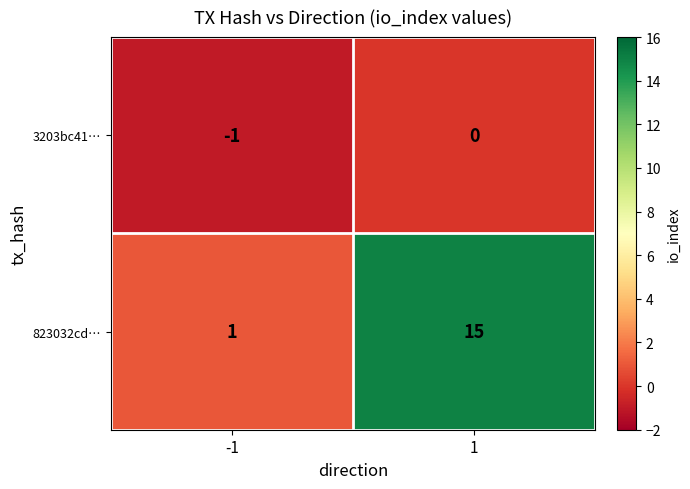

Reading left to right, list all the values displayed in this chart.

3203bc41…: -1	0
823032cd…: 1	15